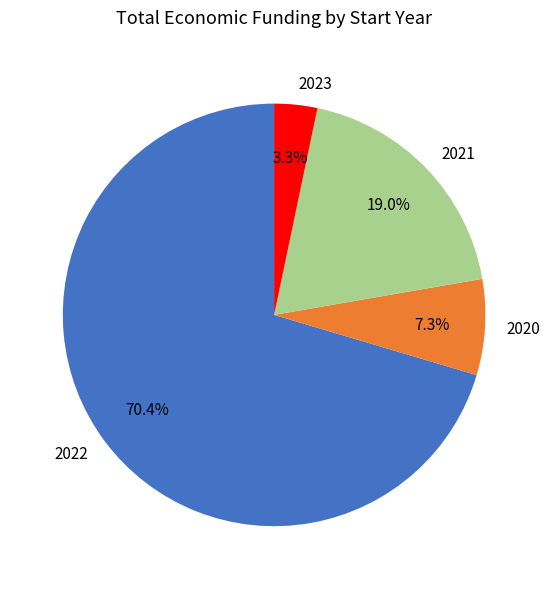

Approximately how many times larger is the value at 2022 compared to 2021?

3.7